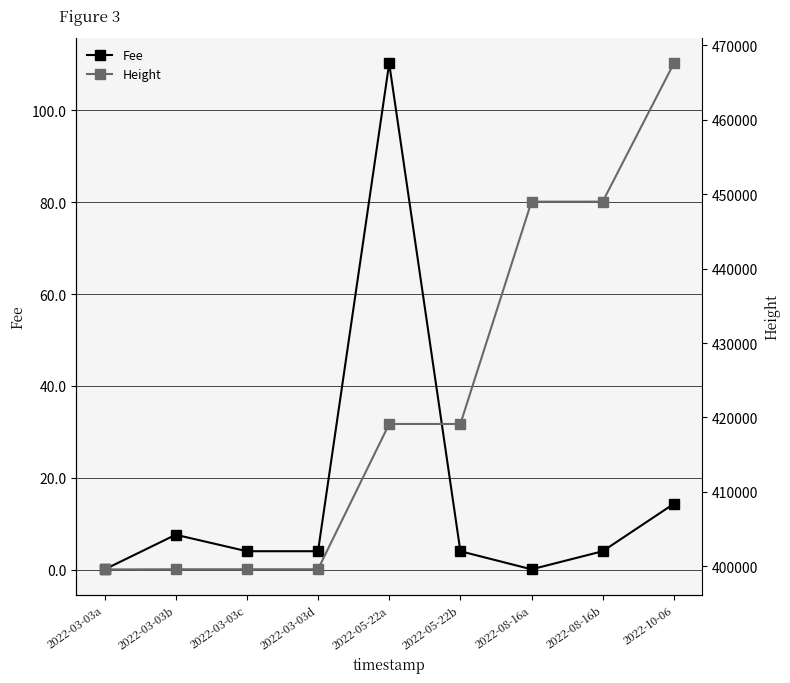

True or false: Height and Fee intersect in this chart.

False